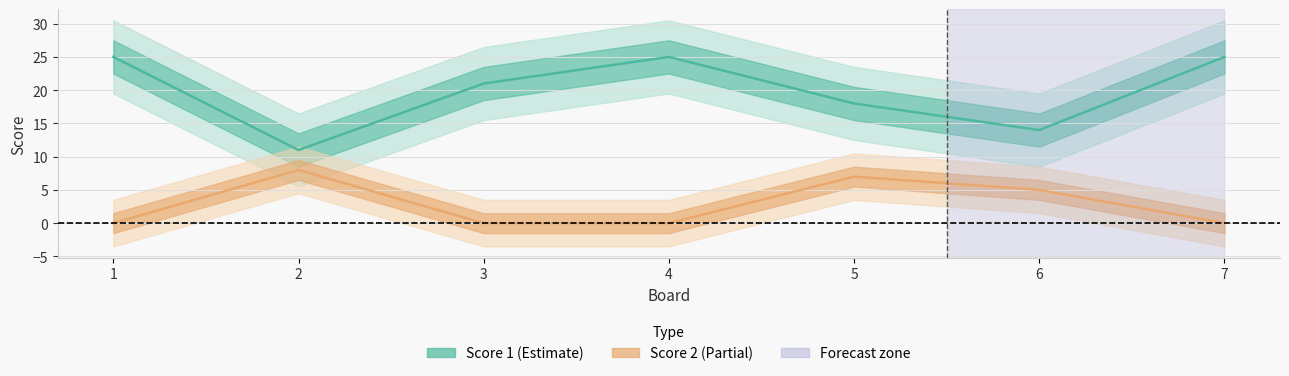

True or false: Score 2 and Score 1 intersect in this chart.

False